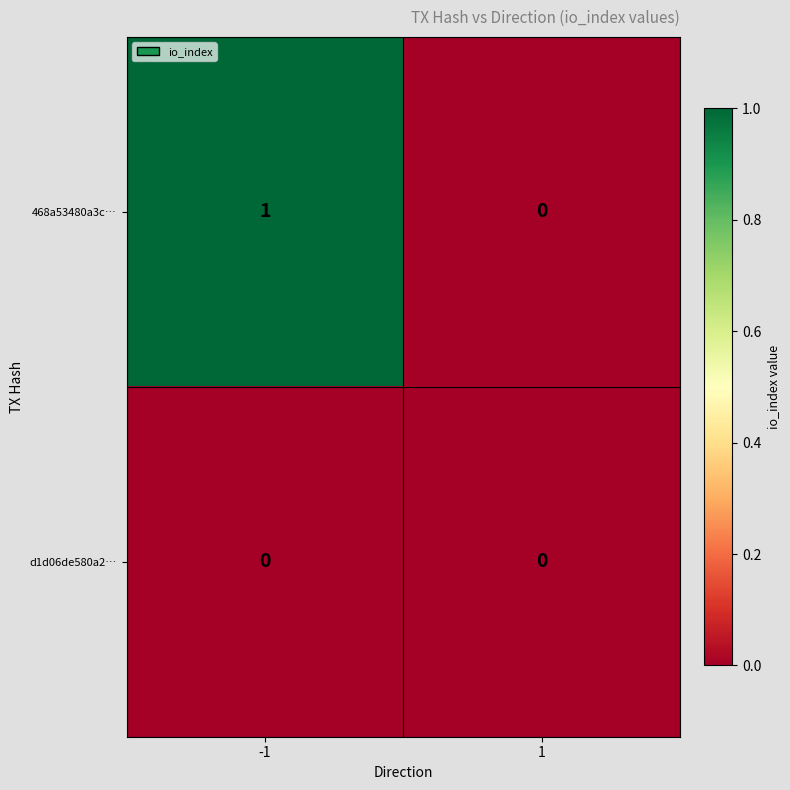

The d1d06de580a2… series shows 0 at -1. True or false?

True